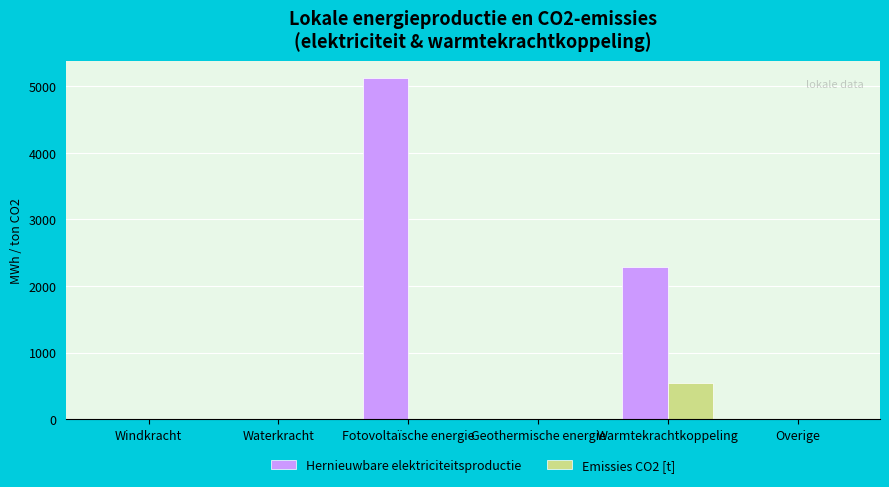

What is the sum of the Emissies CO2 [t] values at Overige and Warmtekrachtkoppeling?

544.3